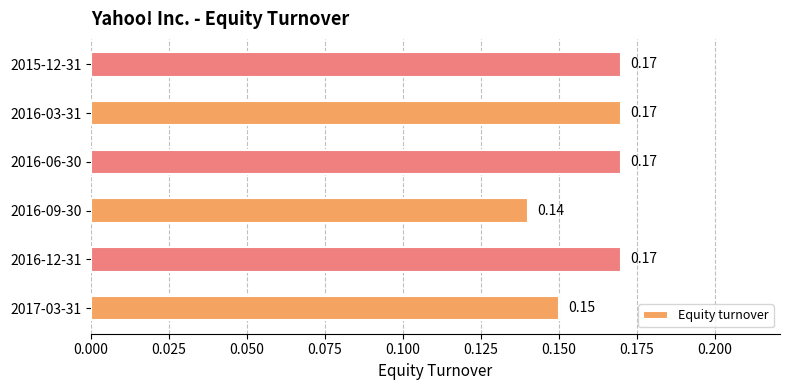

What is the sum of all values?

1.0